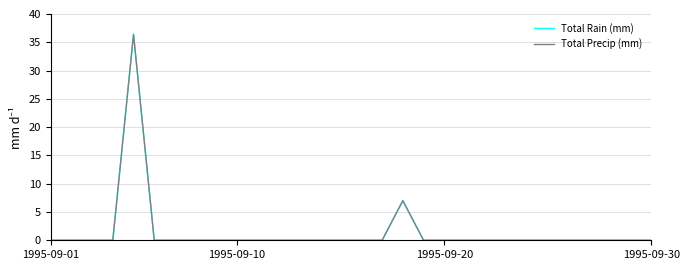

Rank the series by their maximum value, from lowest to highest.

Total Rain (mm), Total Precip (mm)